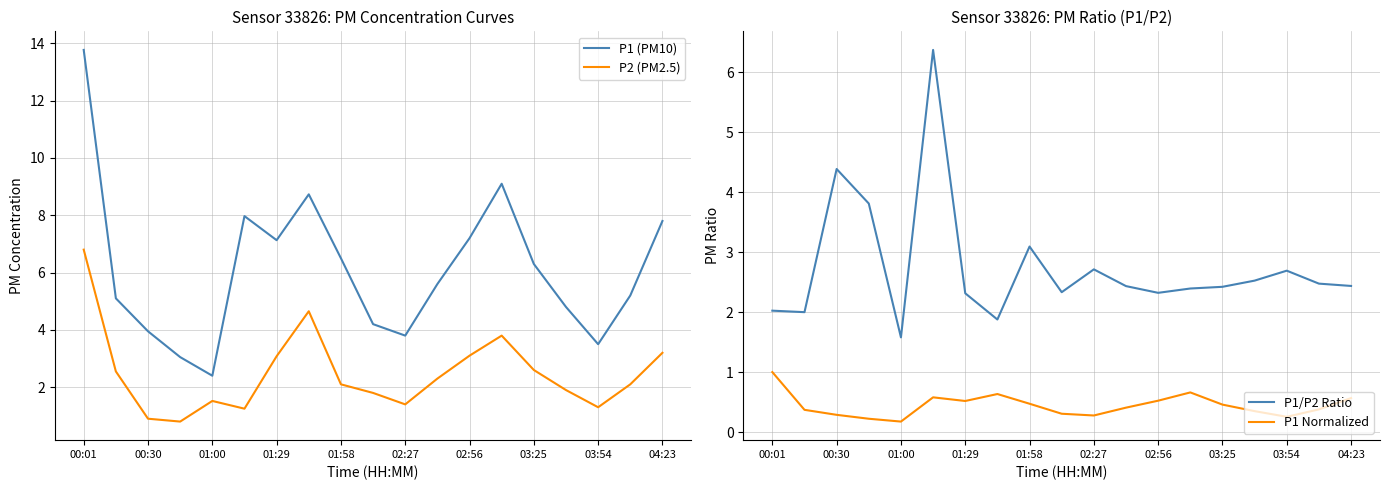

The value of P1 (PM10) at 01:29 is 7.1. True or false?

True